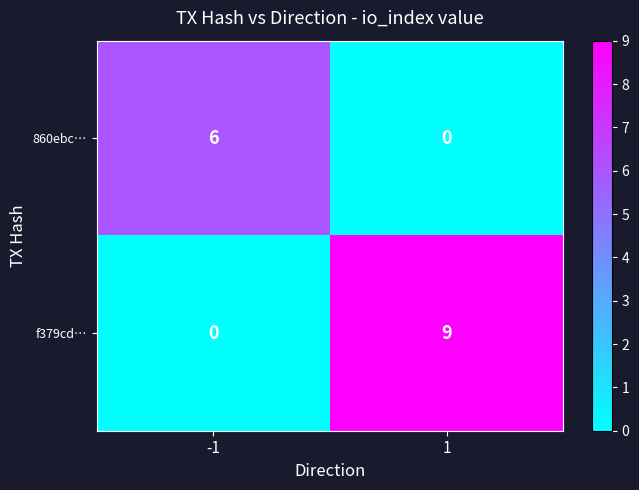

Which series changed the most between -1 and 1?

f379cd…